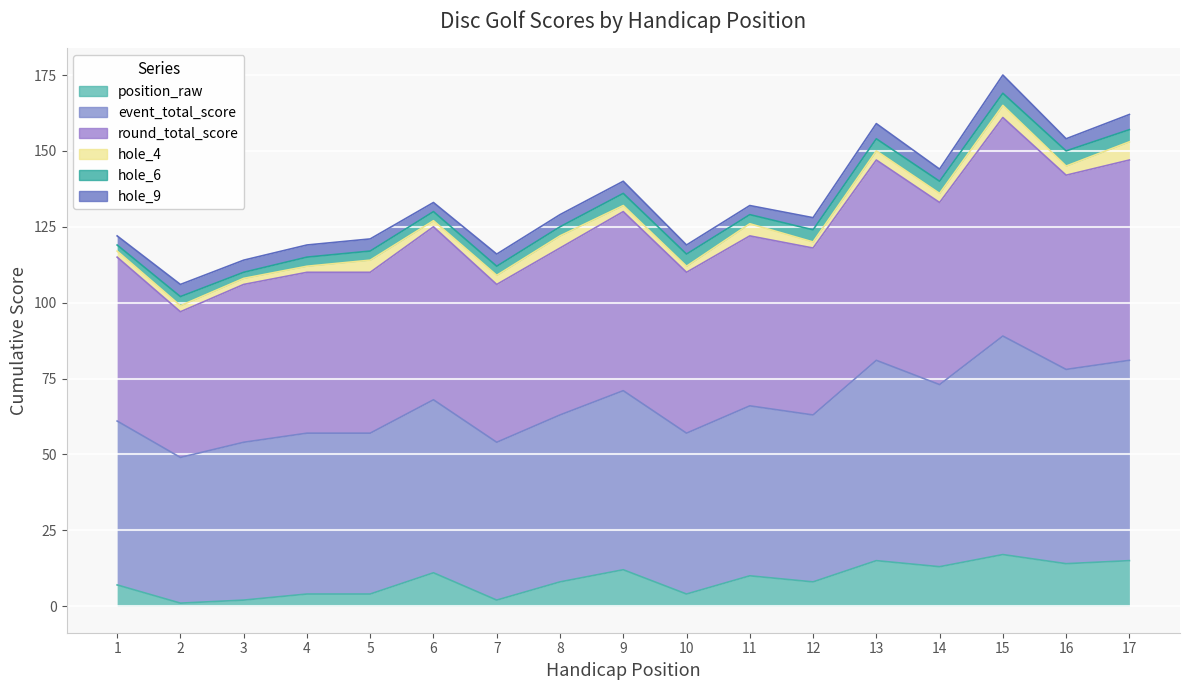

Between 17 and 9, which is larger?

17